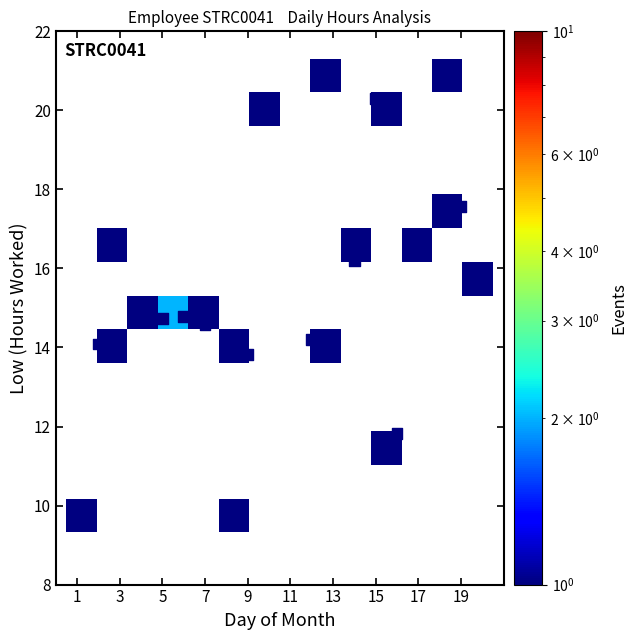

What is the range of Y values (max minus min)?

11.0